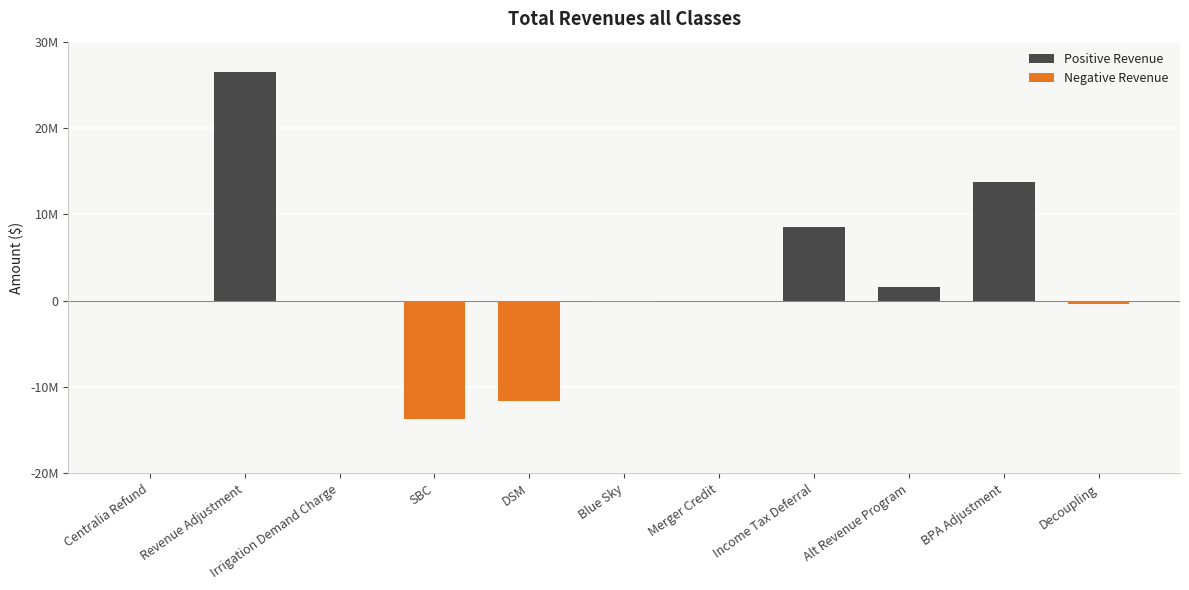

What is the difference between the maximum and minimum values in the Negative Revenue series?

13667004.7